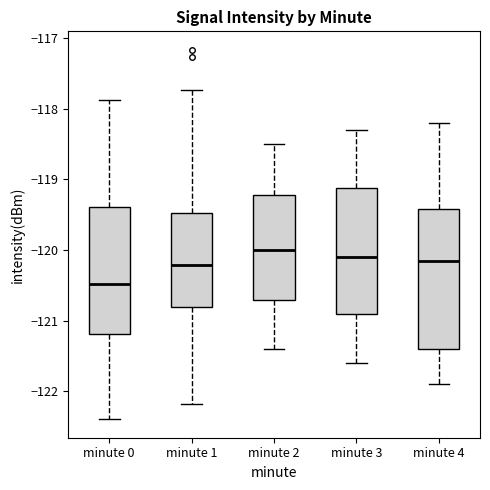

Comparing the boxes themselves (not the whiskers), which one is the tallest?

minute 4